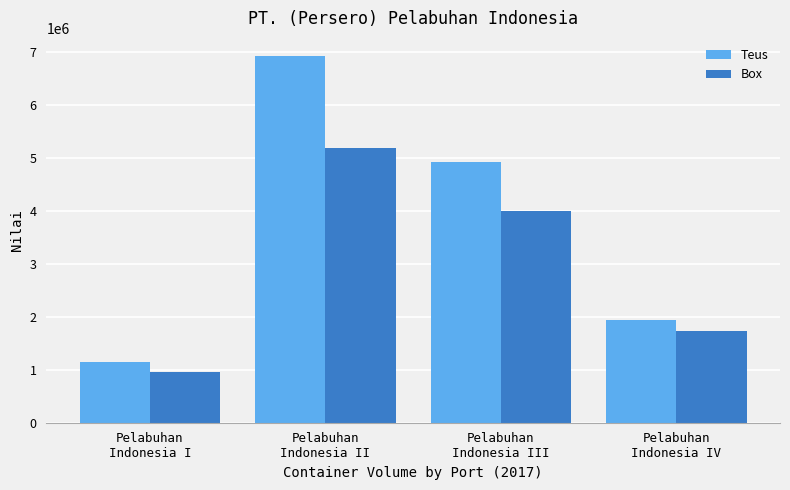

What are all the series names shown in the legend?

Teus, Box